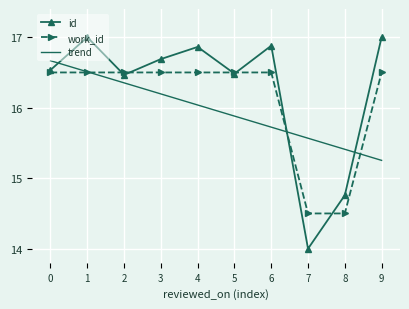

What is the highest value of the id series?

17.0